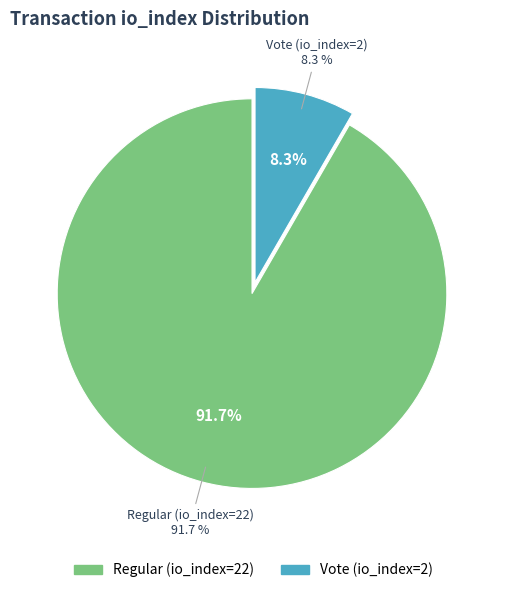

What is the largest slice in the pie chart?

Regular (io_index=22)